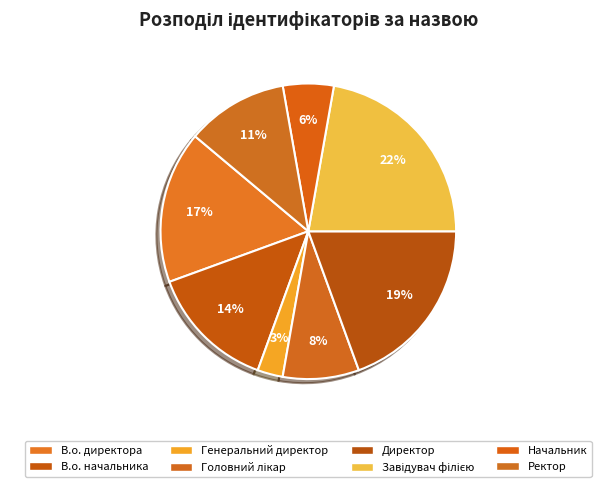

What is the total percentage of Начальник and Ректор?

16.7%